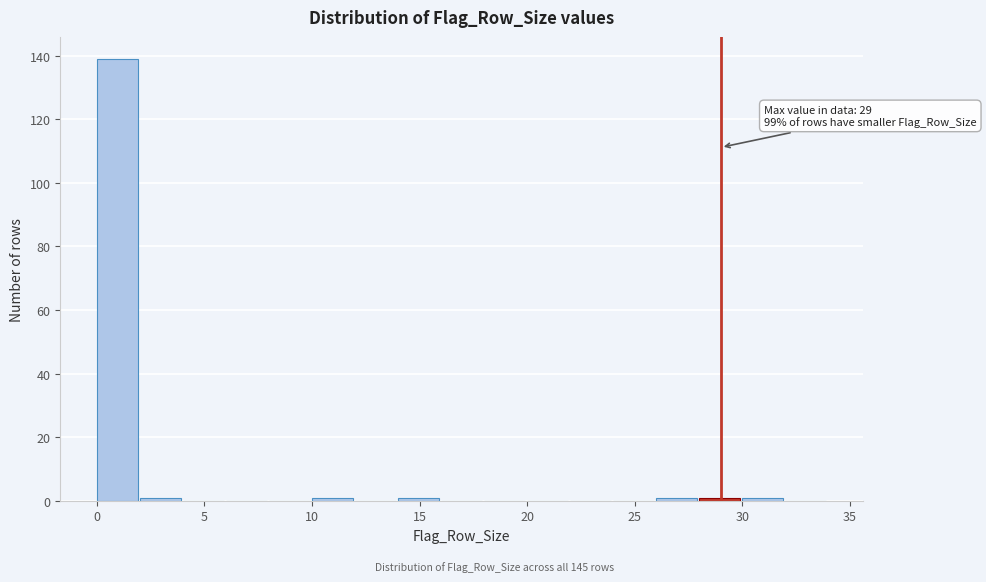

Over which range of the x-axis is the bar tallest?

0 to 2